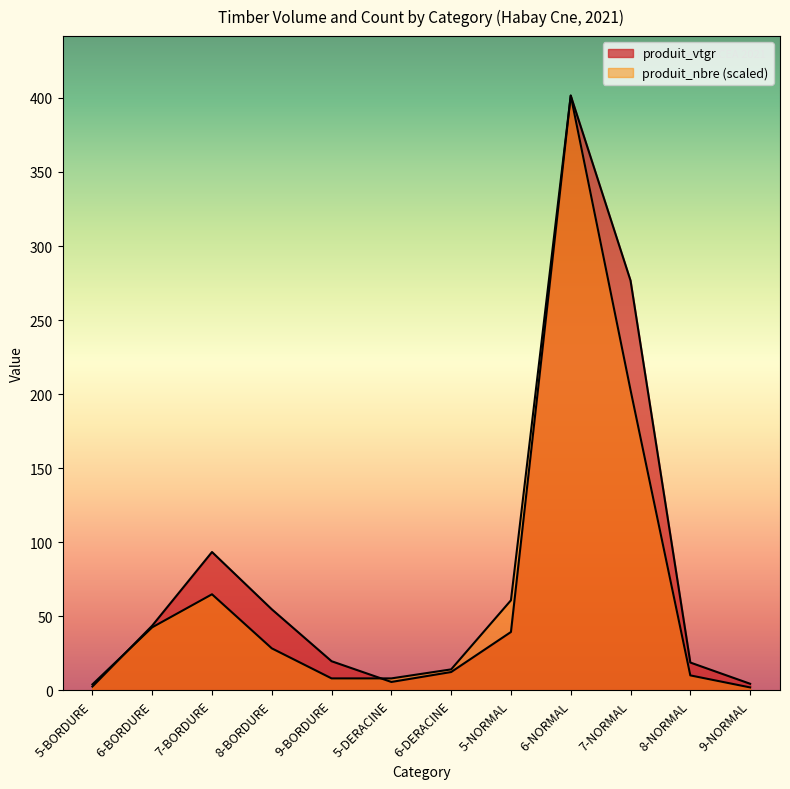

Which category has the highest value in the produit_vtgr series?

6-NORMAL